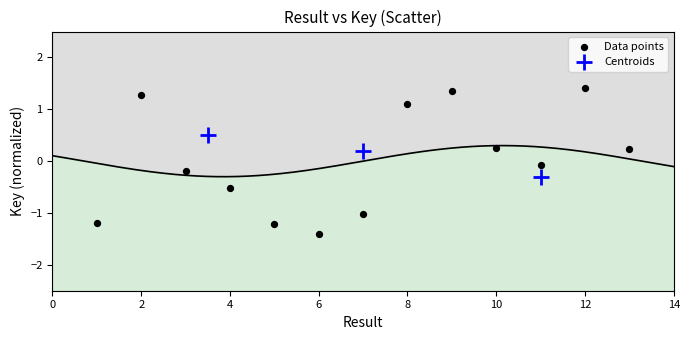

Which series has the widest spread of Y values?

Data points